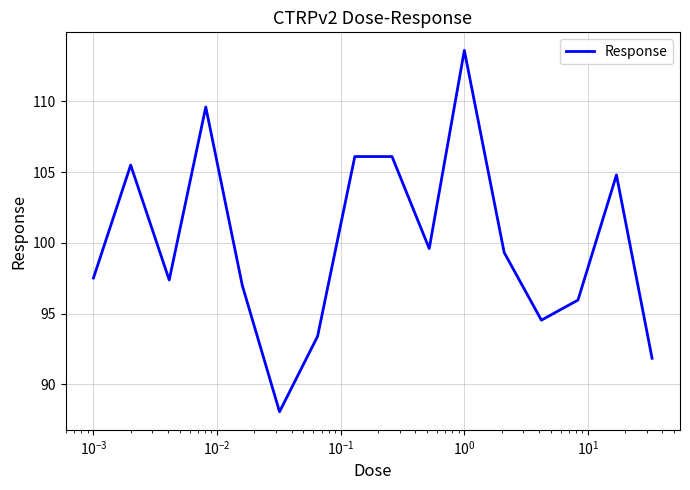

What is the minimum value shown in the chart?

88.1